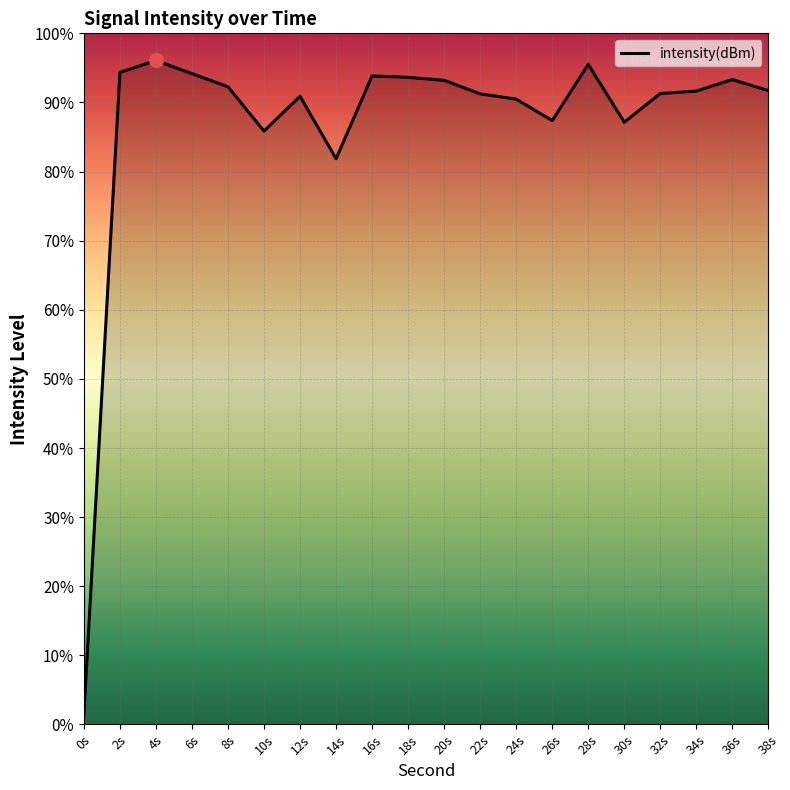

What is the change in value from 0s to 20s?

+91.7